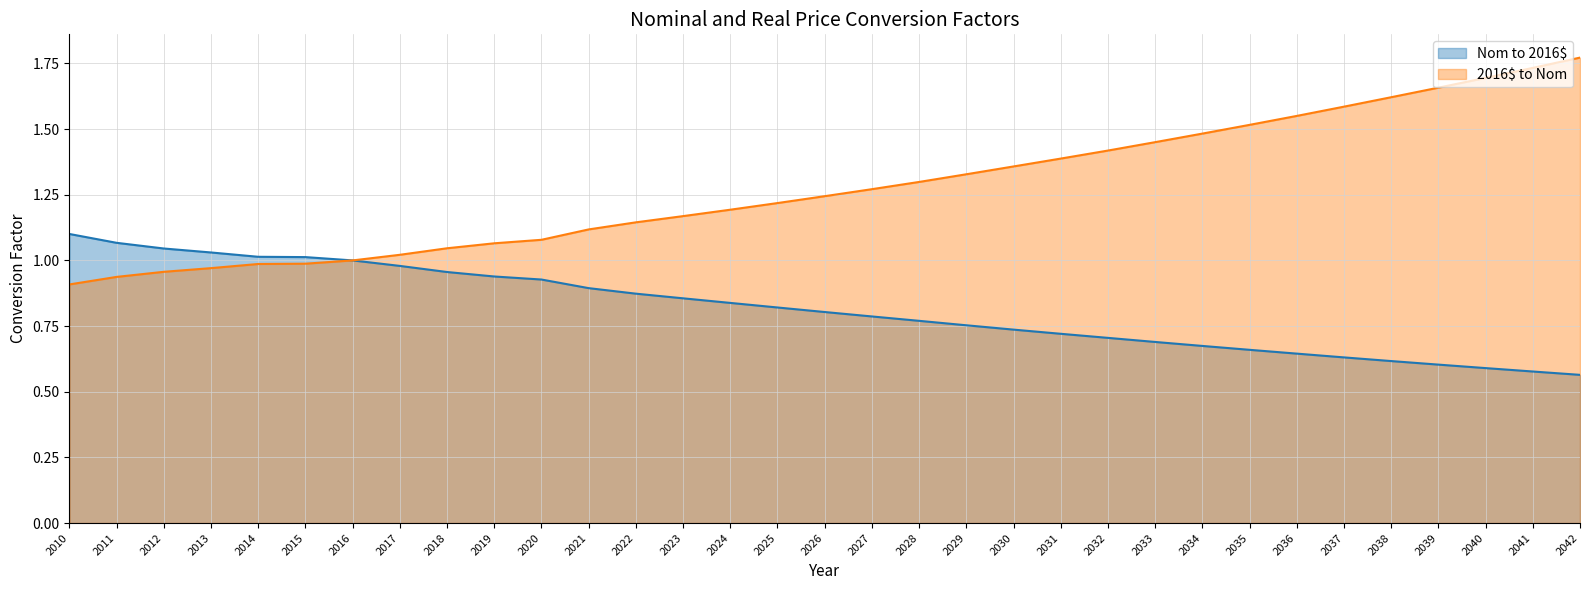

Rank the categories by Nom to 2016$ value from highest to lowest.

2010, 2011, 2012, 2013, 2014, 2015, 2016, 2017, 2018, 2019, 2020, 2021, 2022, 2023, 2024, 2025, 2026, 2027, 2028, 2029, 2030, 2031, 2032, 2033, 2034, 2035, 2036, 2037, 2038, 2039, 2040, 2041, 2042